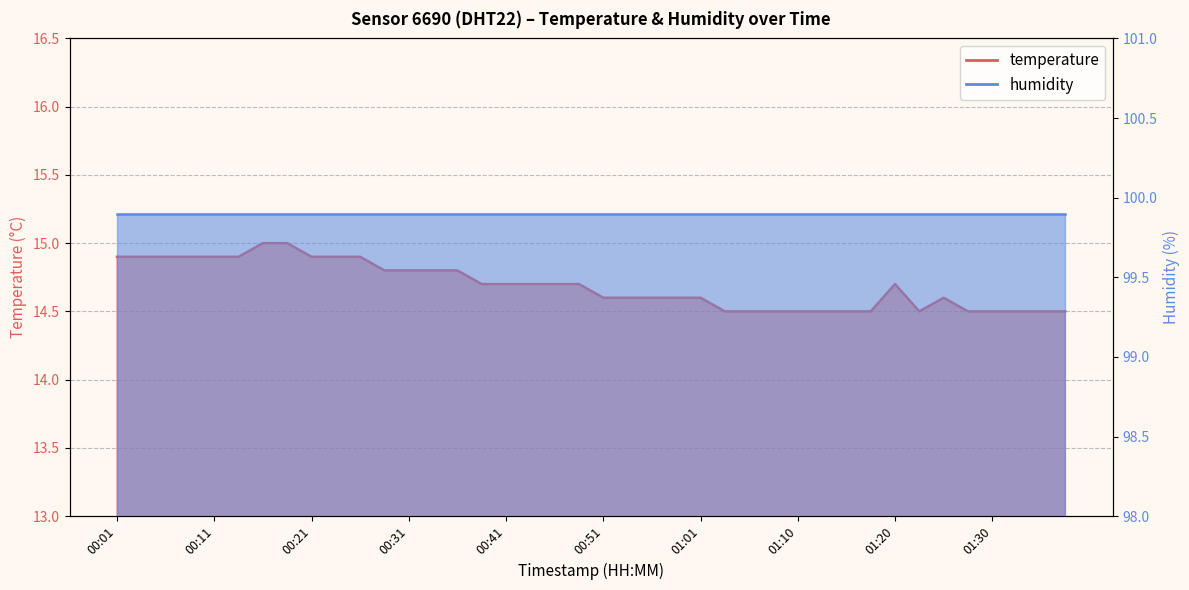

Where is the first local minimum?

01:23